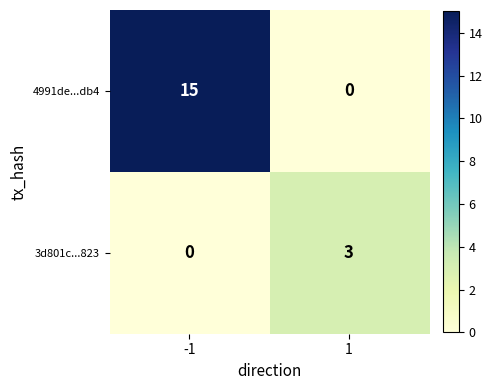

What is the total value across all series at -1?

15